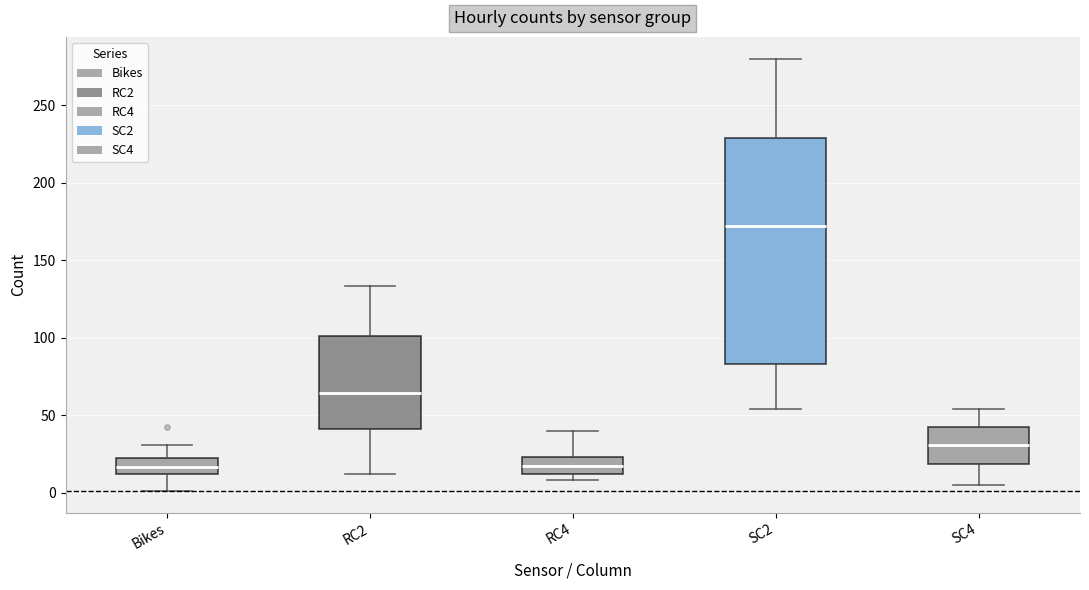

Reading left to right, read every box against the y-axis: the position of its median line, the range the box covers, and the ends of its whiskers. The values are not printed on the chart, so give them approximately, as read against the axis.

Bikes: median 15, box 10 to 20, whiskers 0 to 30
RC2: median 65, box 40 to 100, whiskers 10 to 135
RC4: median 15, box 10 to 25, whiskers 10 (just below the box's lower edge) to 40
SC2: median 170, box 85 to 230, whiskers 55 to 280
SC4: median 30, box 20 to 40, whiskers 5 to 55